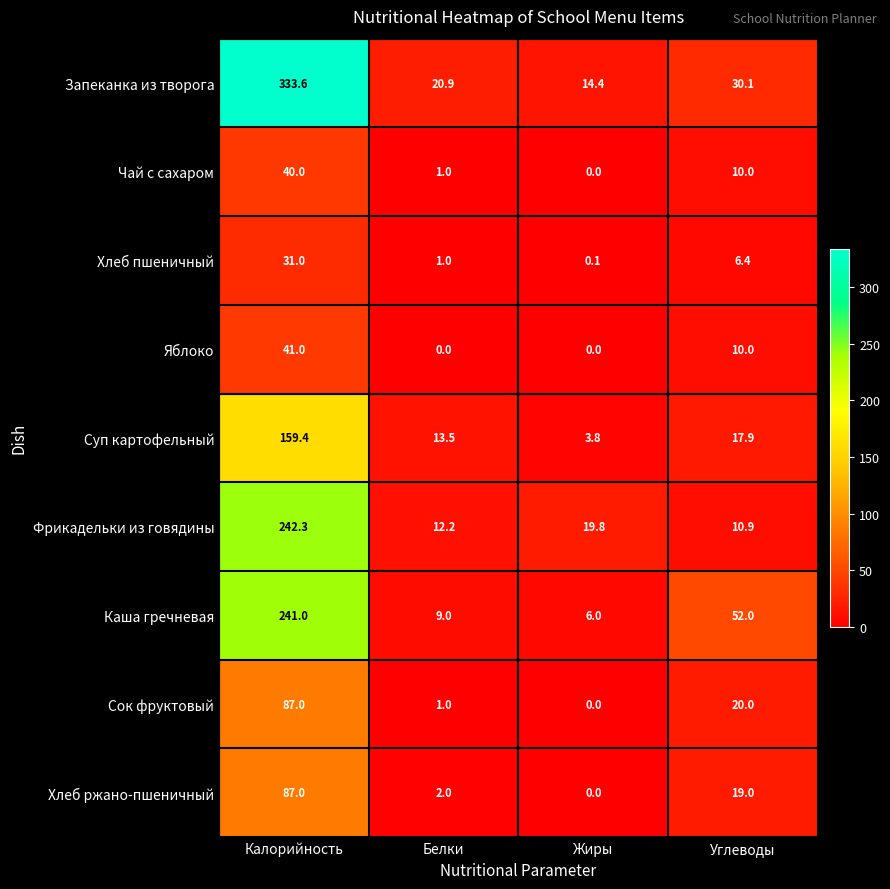

Which label corresponds to the largest value in the chart?

Калорийность